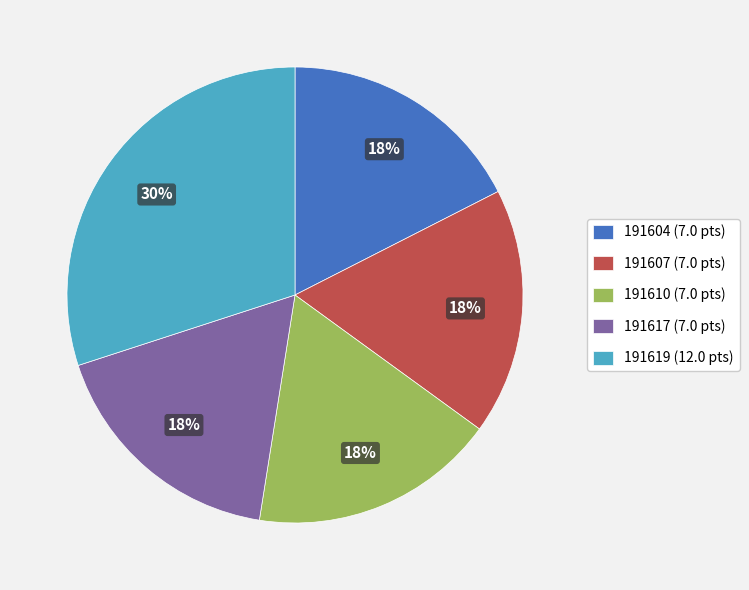

Is the sum of 191610 (7.0 pts) and 191607 (7.0 pts) greater than half?

No